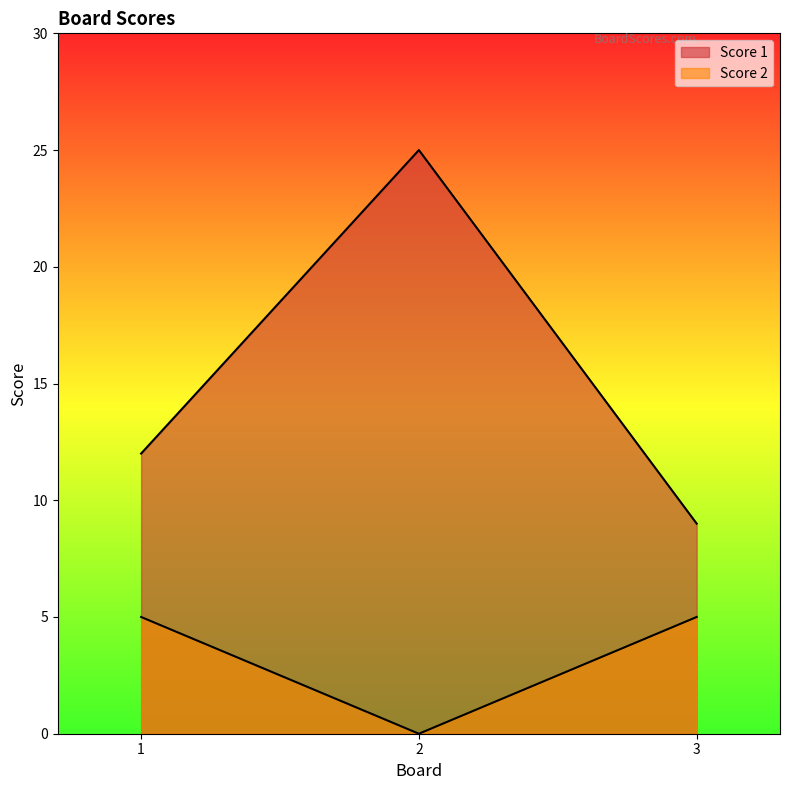

Count the number of data series in this chart.

2